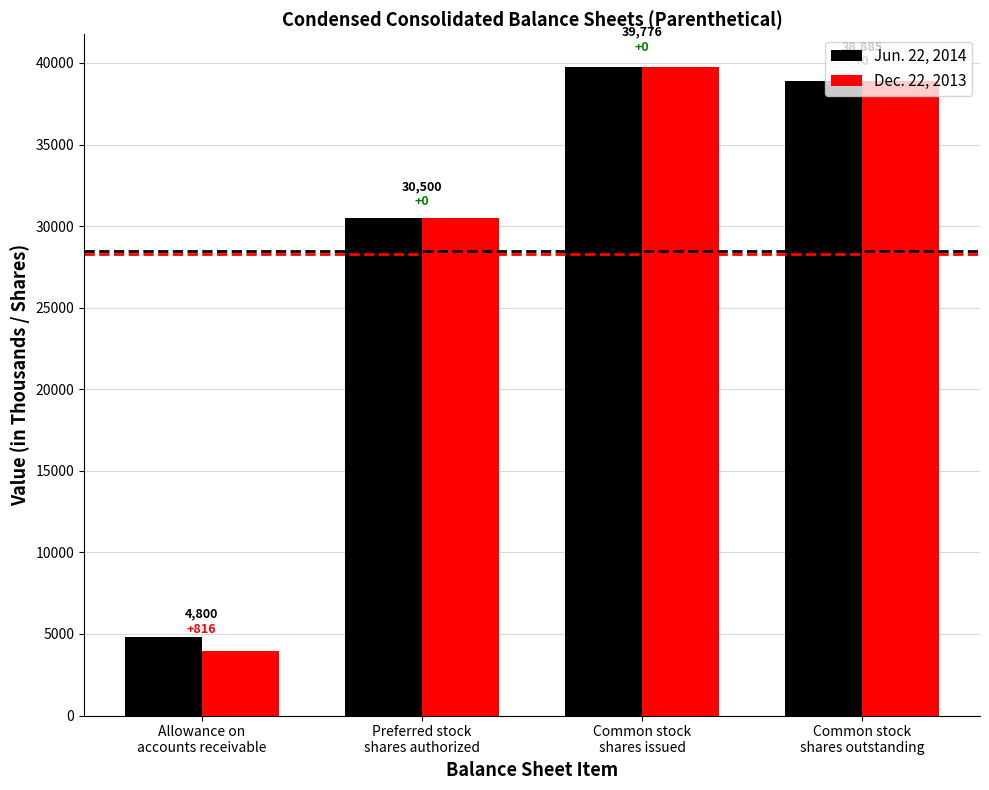

At how many categories does at least one series exceed 27577?

3